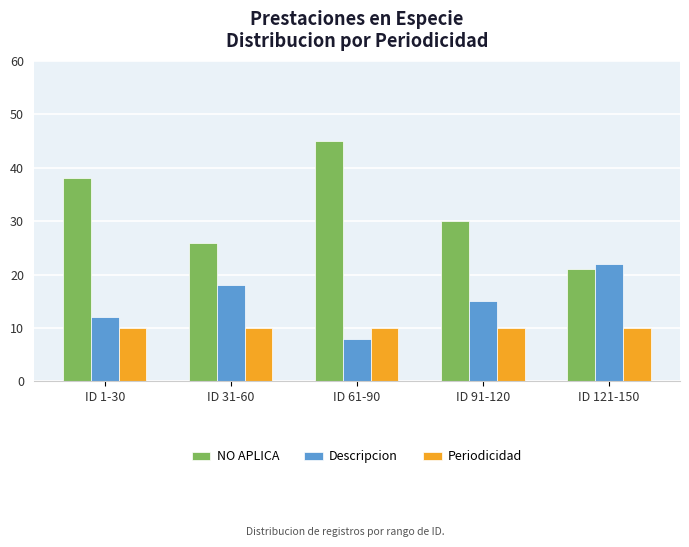

Is the value of Descripcion at ID 31-60 greater than the value of NO APLICA at ID 121-150?

No